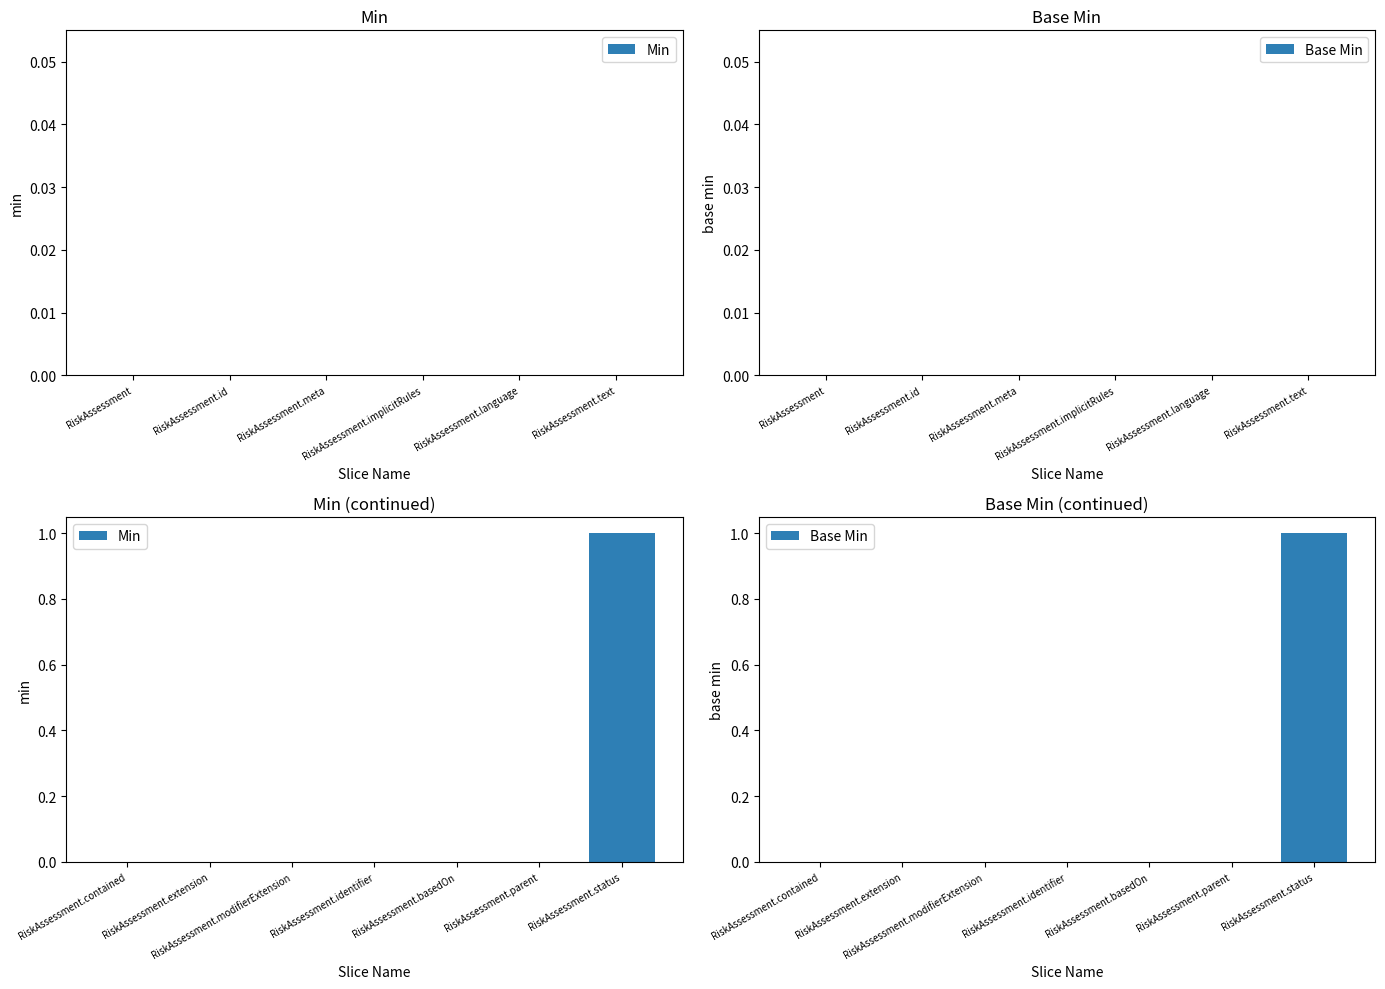

What is the sum of all Min values?

1